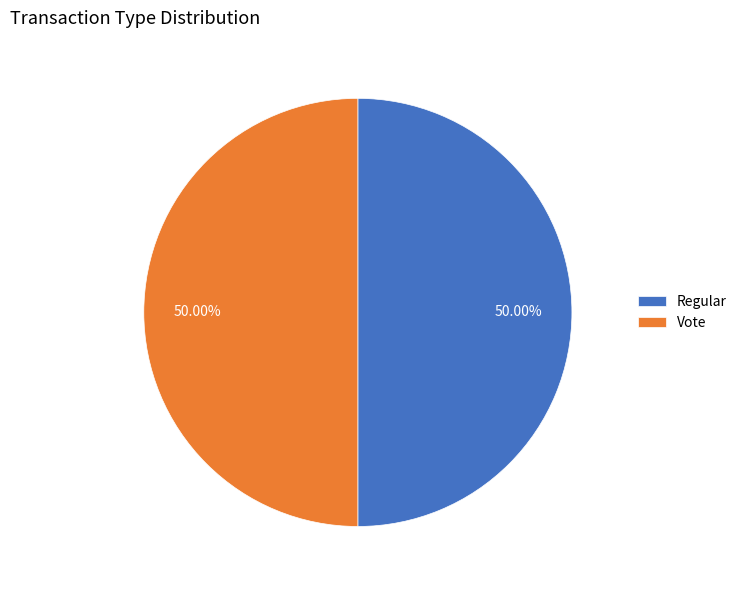

Approximately how many times larger is the value at Vote compared to Regular?

1.0